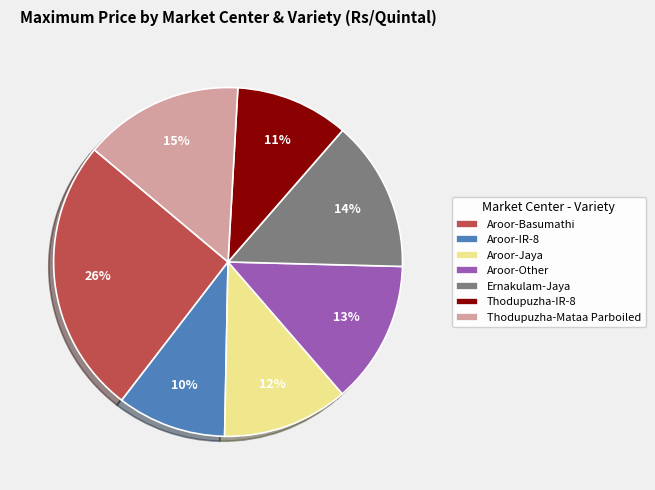

What is the ratio of the value at Aroor-Jaya to the value at Thodupuzha-Mataa Parboiled?

0.8